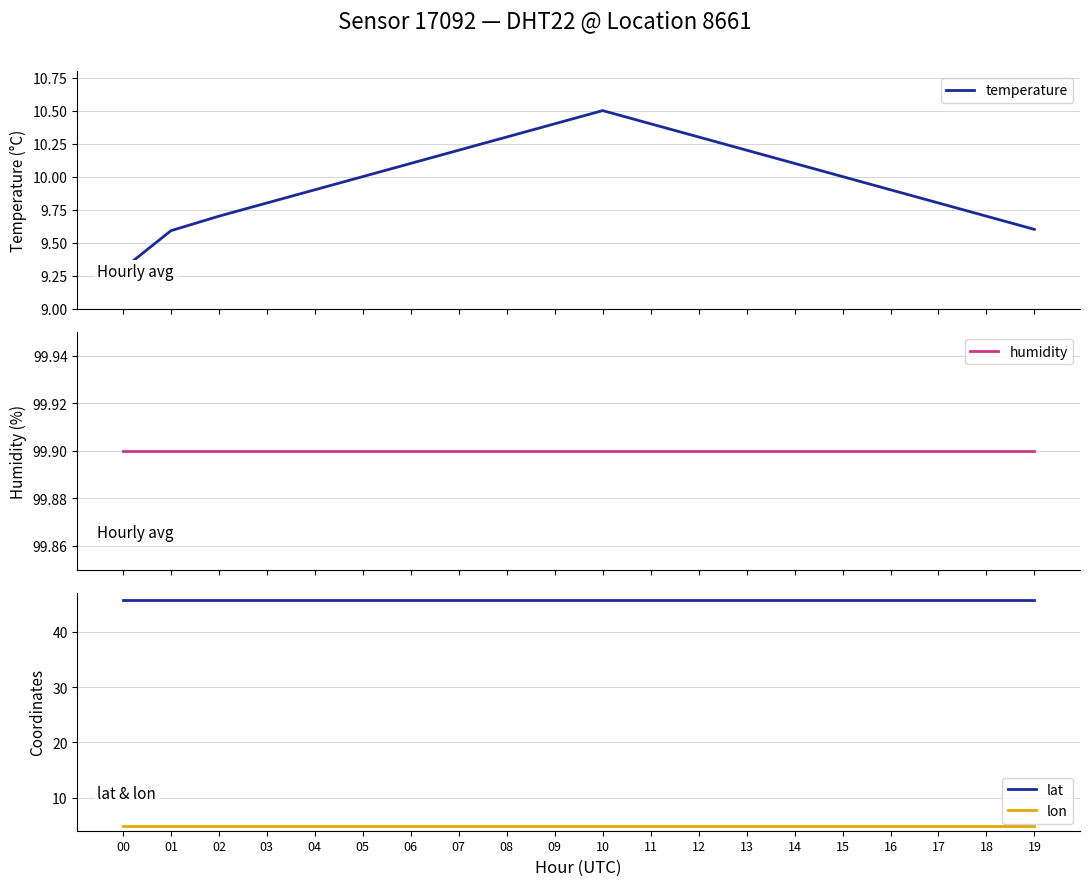

True or false: humidity and lat intersect in this chart.

False